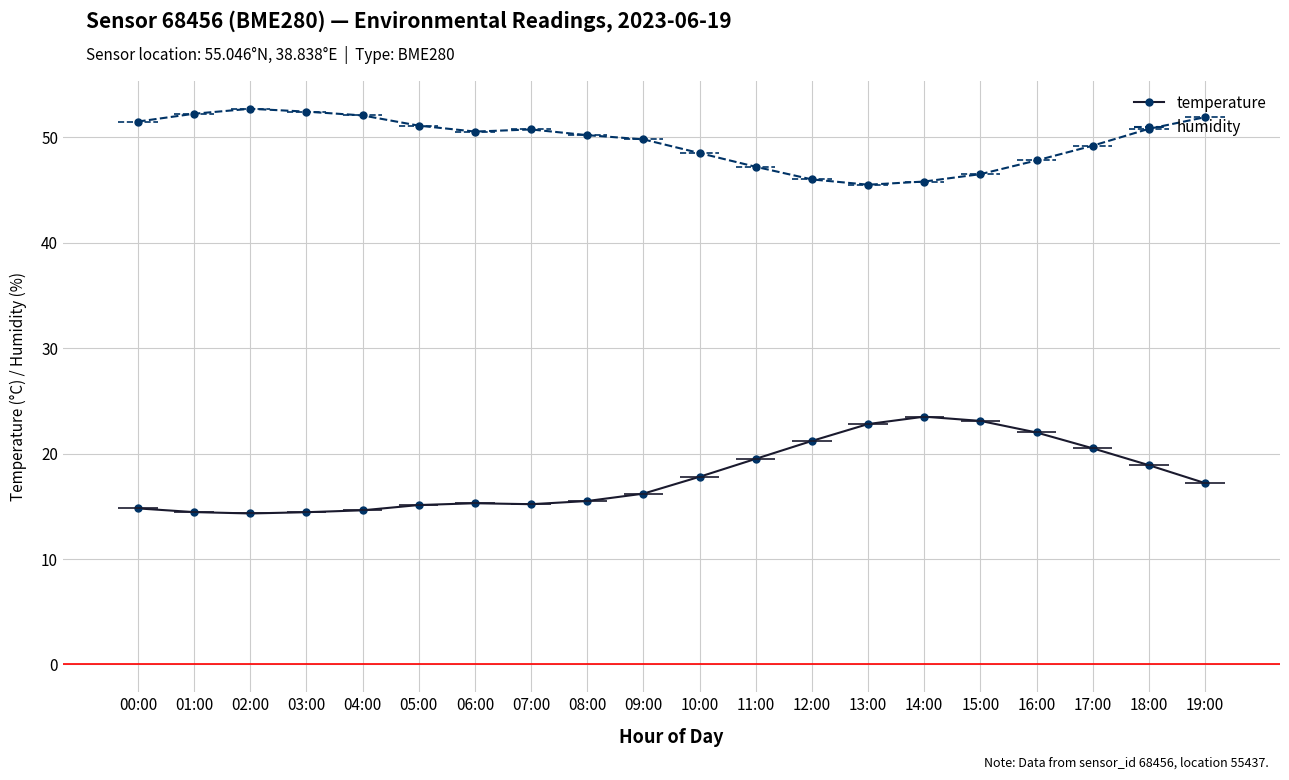

At 06:00, list the series in order from largest to smallest.

humidity, temperature